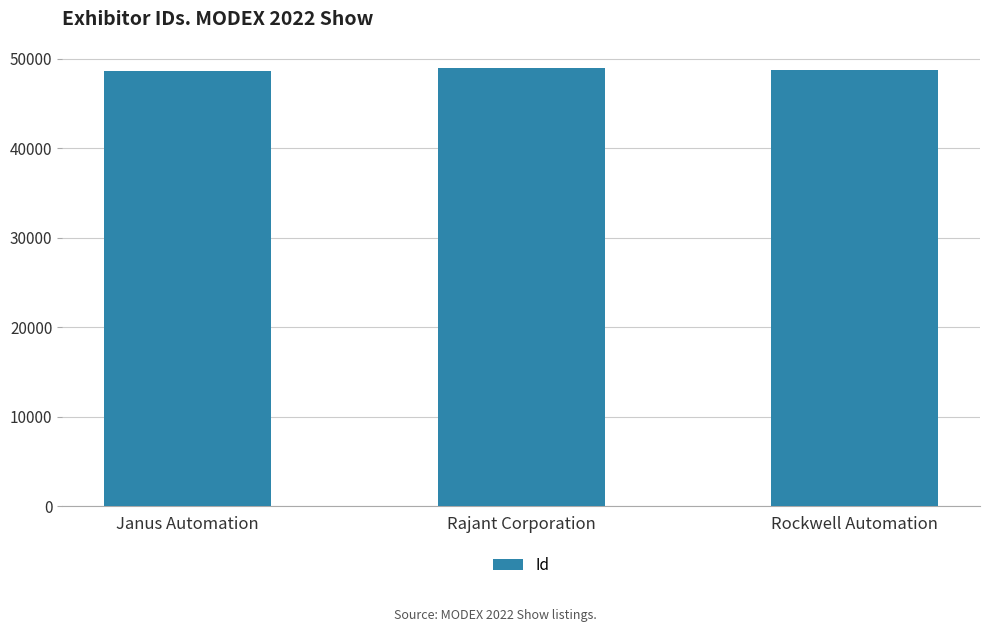

How many bars are there in total?

3